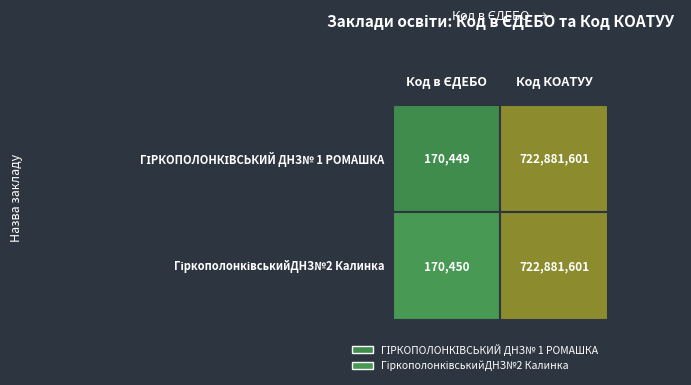

Reading right to left, list all the values displayed in this chart.

ГІРКОПОЛОНКІВСЬКИЙ ДНЗ№ 1 РОМАШКА: 722881601	170449
ГіркополонківськийДНЗ№2 Калинка: 722881601	170450